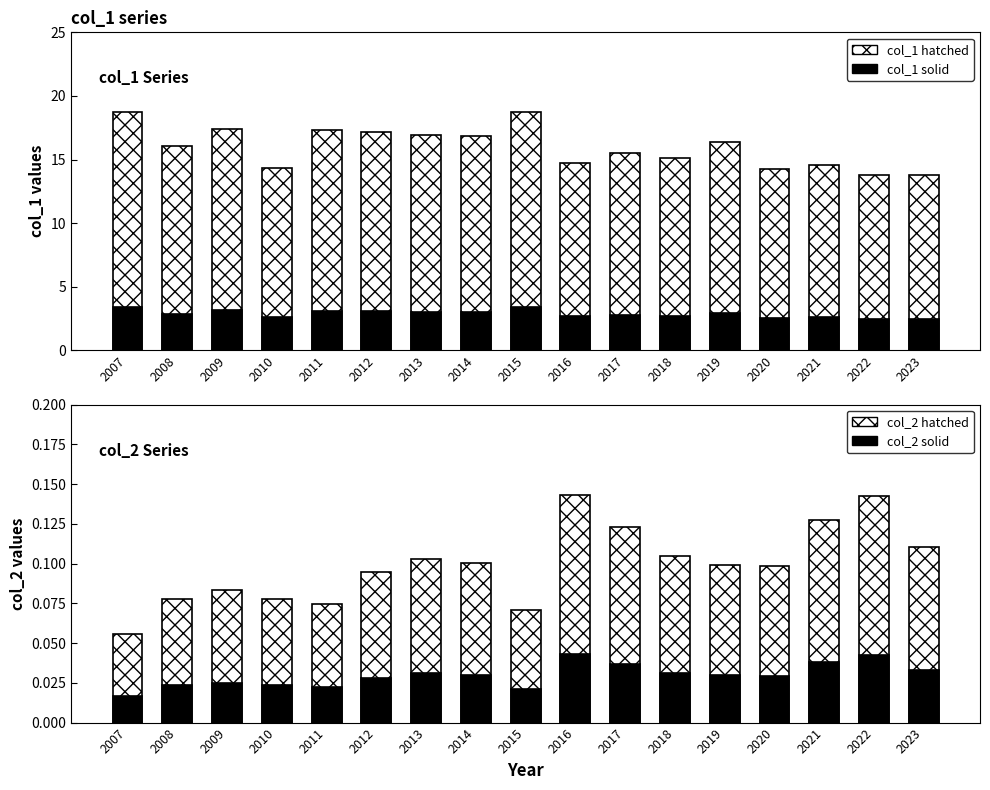

Read the col_1 (solid) value at 2009.

3.1